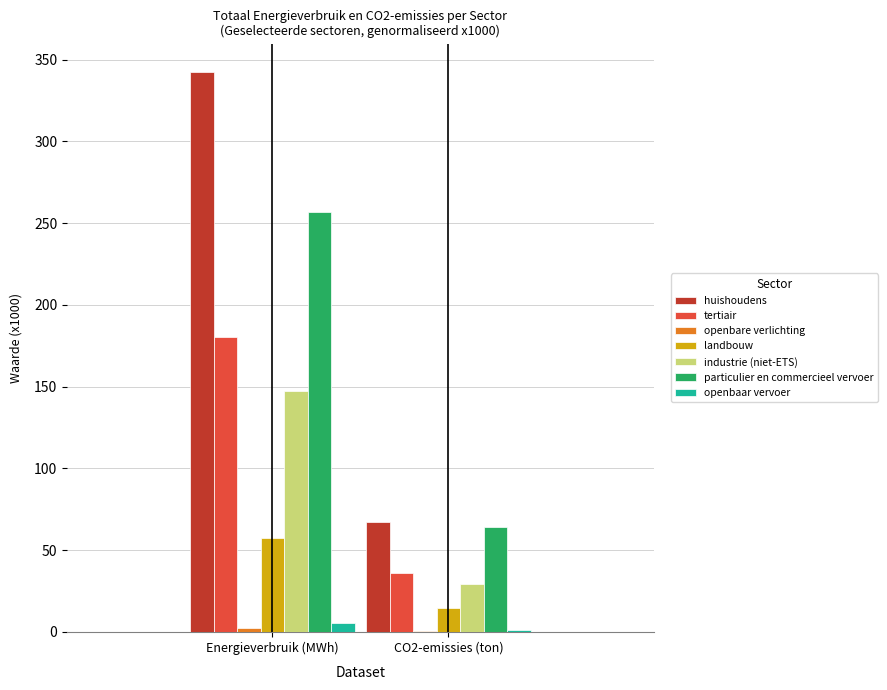

Is the value of landbouw at Energieverbruik (MWh) greater than the value of openbaar vervoer at Energieverbruik (MWh)?

Yes